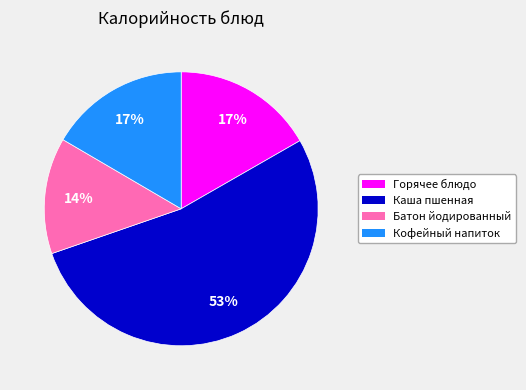

Does any single category account for the majority?

Yes